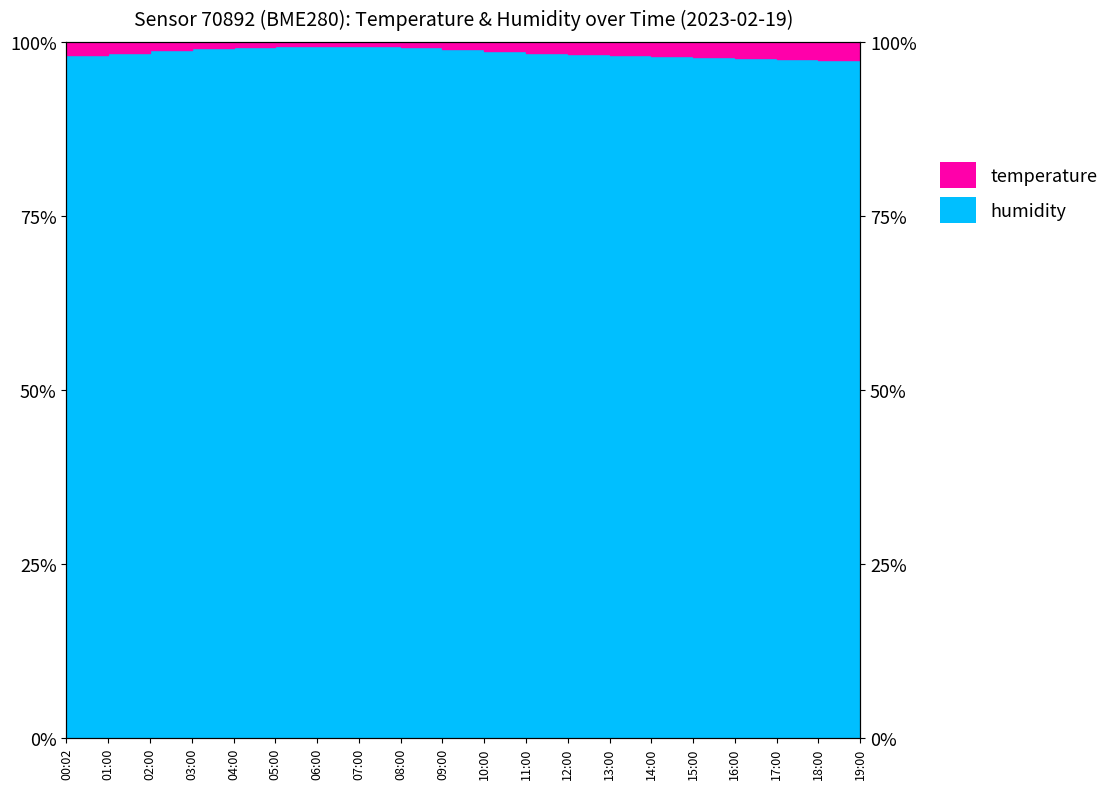

Reading left to right, list all the values displayed in this chart.

98.2	98.5	98.8	99.1	99.3	99.4	99.4	99.4	99.2	99.0	98.7	98.4	98.2	98.1	97.9	97.8	97.7	97.6	97.5	97.4